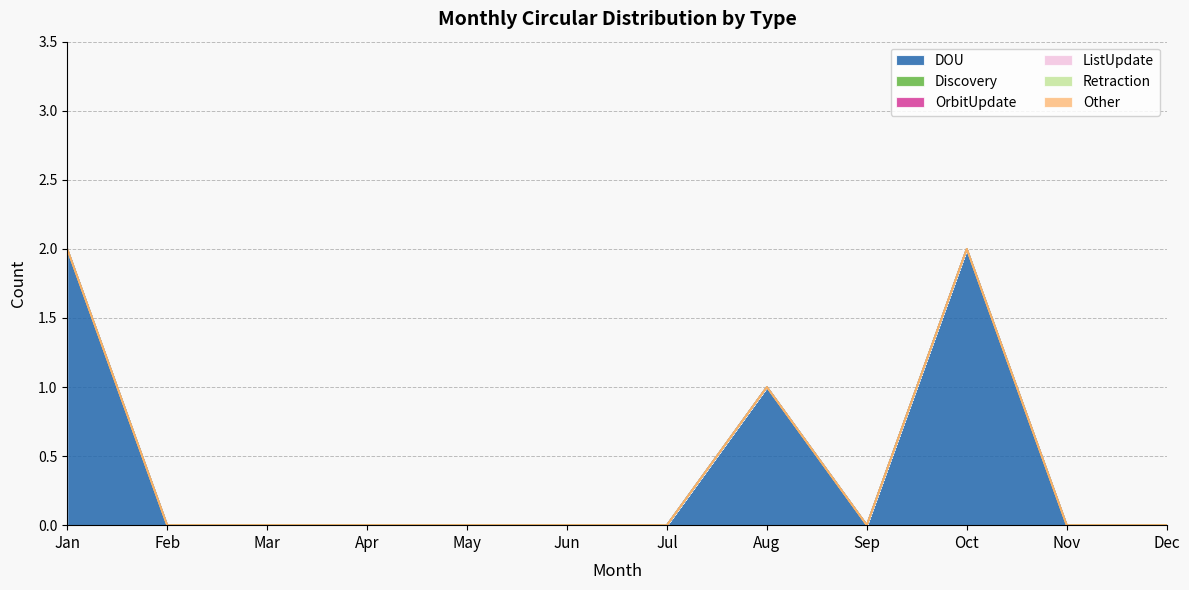

Is the value of Other at Oct greater than the value of DOU at Jan?

No